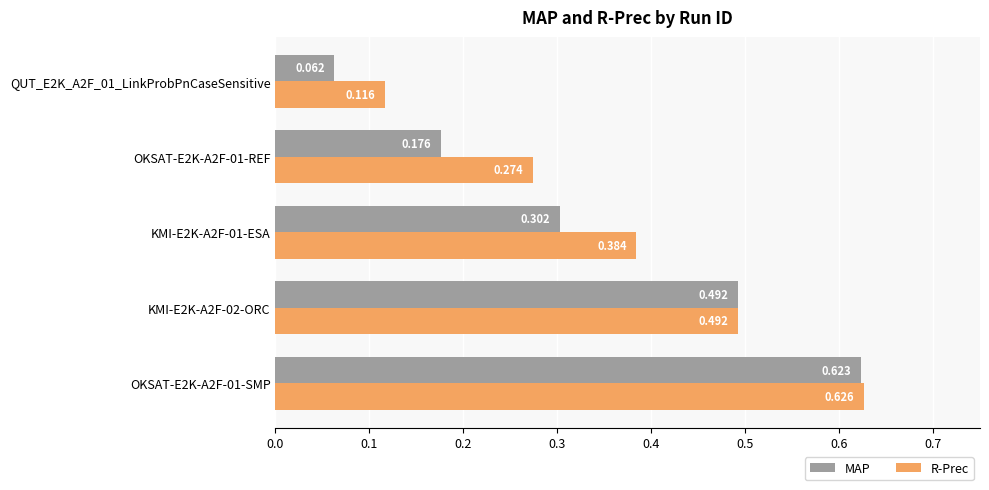

Which series has the widest spread of values?

MAP